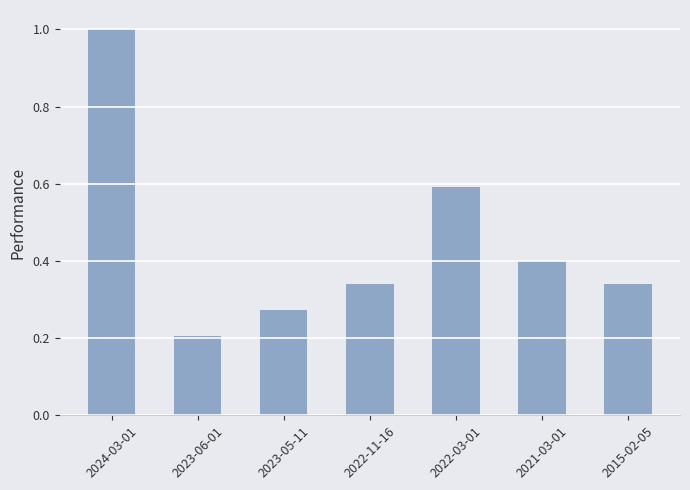

What position from the right is 2022-11-16?

4